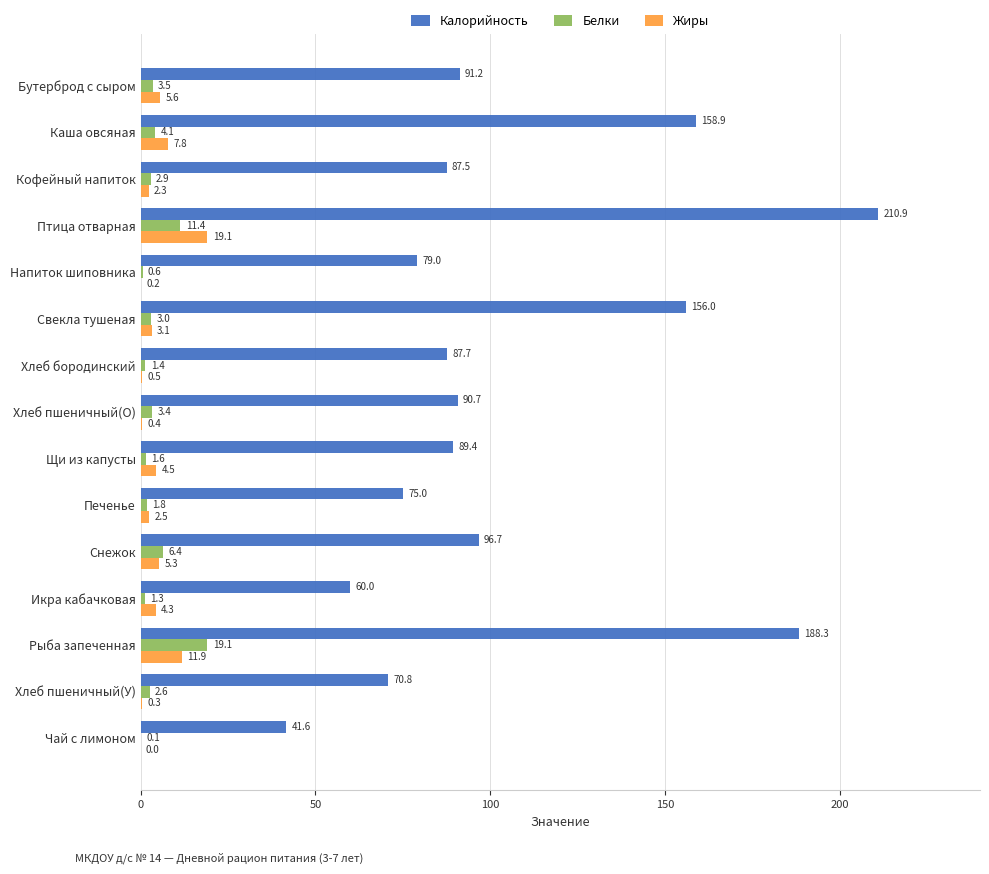

What is the approximate value of Белки at Снежок?

6.4